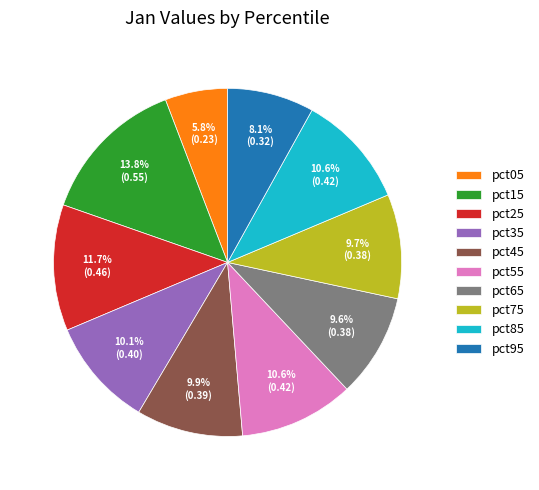

How many slices are in this pie chart?

10